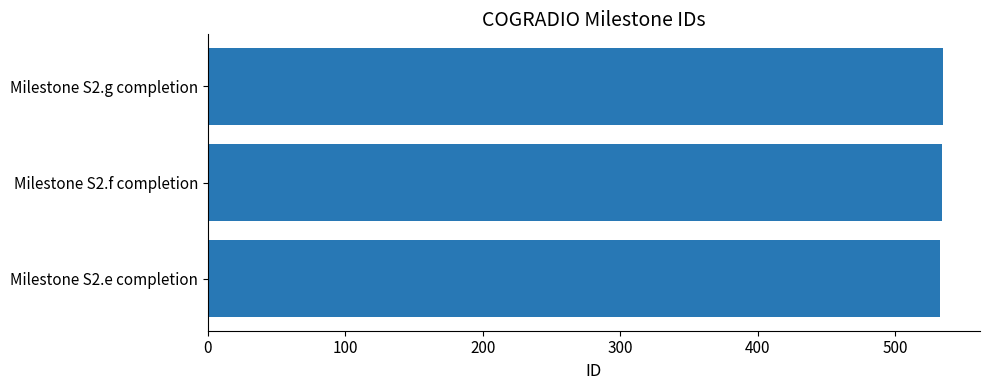

What is the greatest value displayed?

535